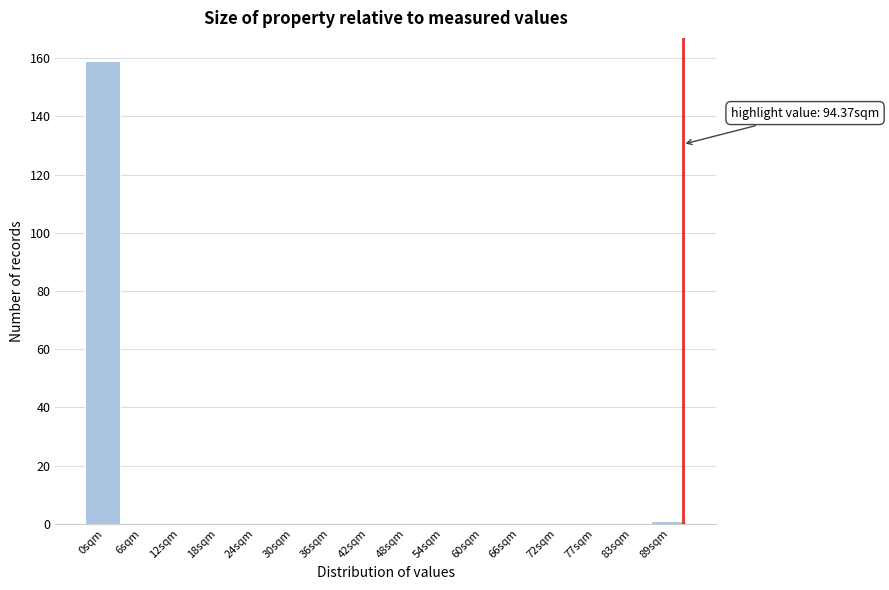

Reading right to left, list all the values displayed in this chart.

89sqm=1	83sqm=0	77sqm=0	72sqm=0	66sqm=0	60sqm=0	54sqm=0	48sqm=0	42sqm=0	36sqm=0	30sqm=0	24sqm=0	18sqm=0	12sqm=0	6sqm=0	0sqm=159